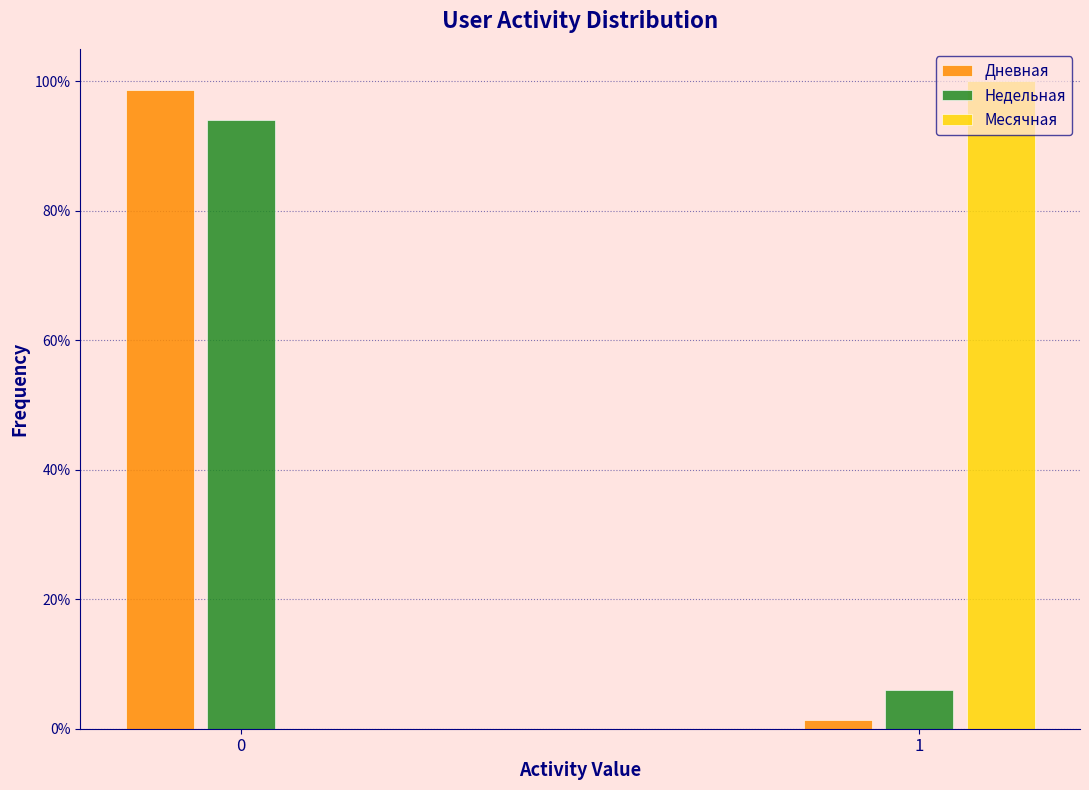

What are all the series names shown in the legend?

Дневная, Недельная, Месячная